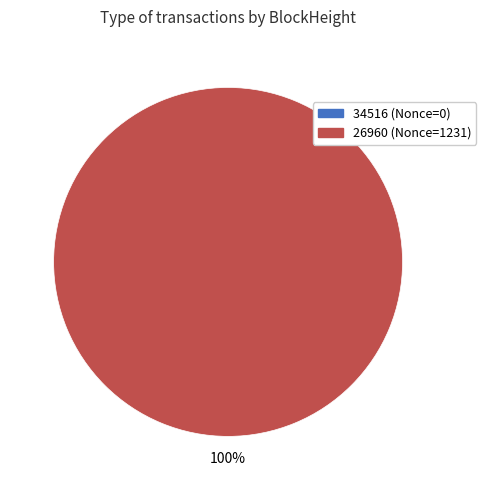

What is the total percentage of 34516 and 26960?

100.0%